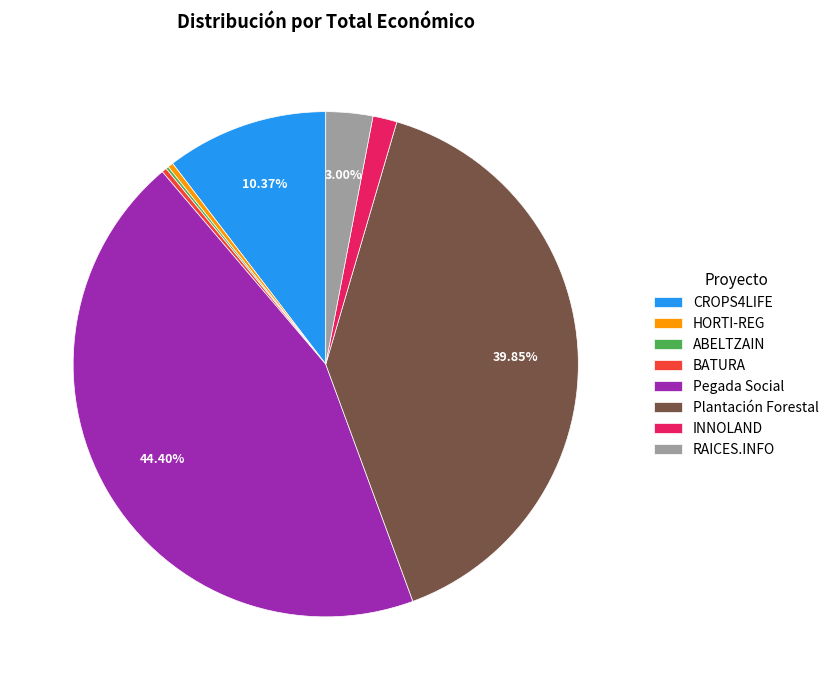

Is the sum of Pegada Social and CROPS4LIFE greater than half?

Yes